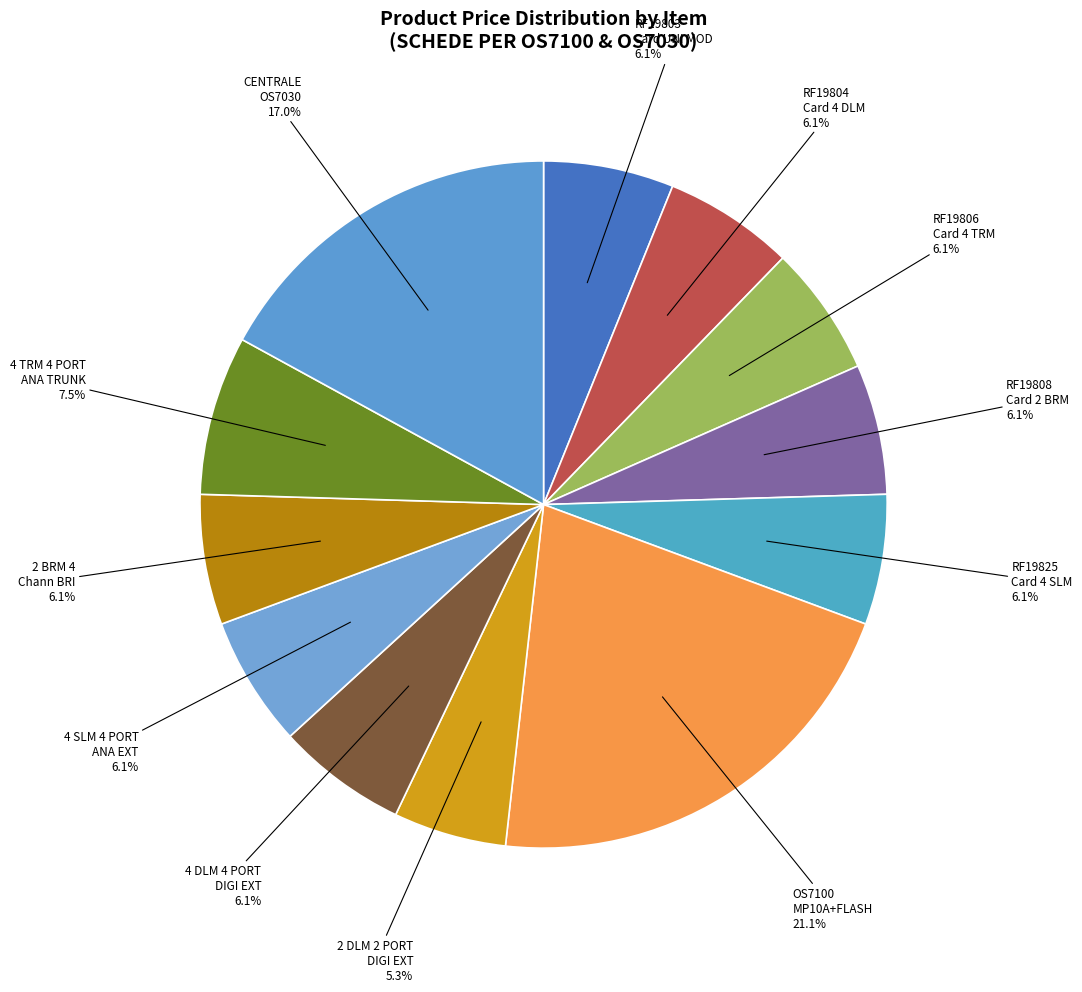

Which category has the biggest portion of the pie?

OS7100+MP10A+FLASH